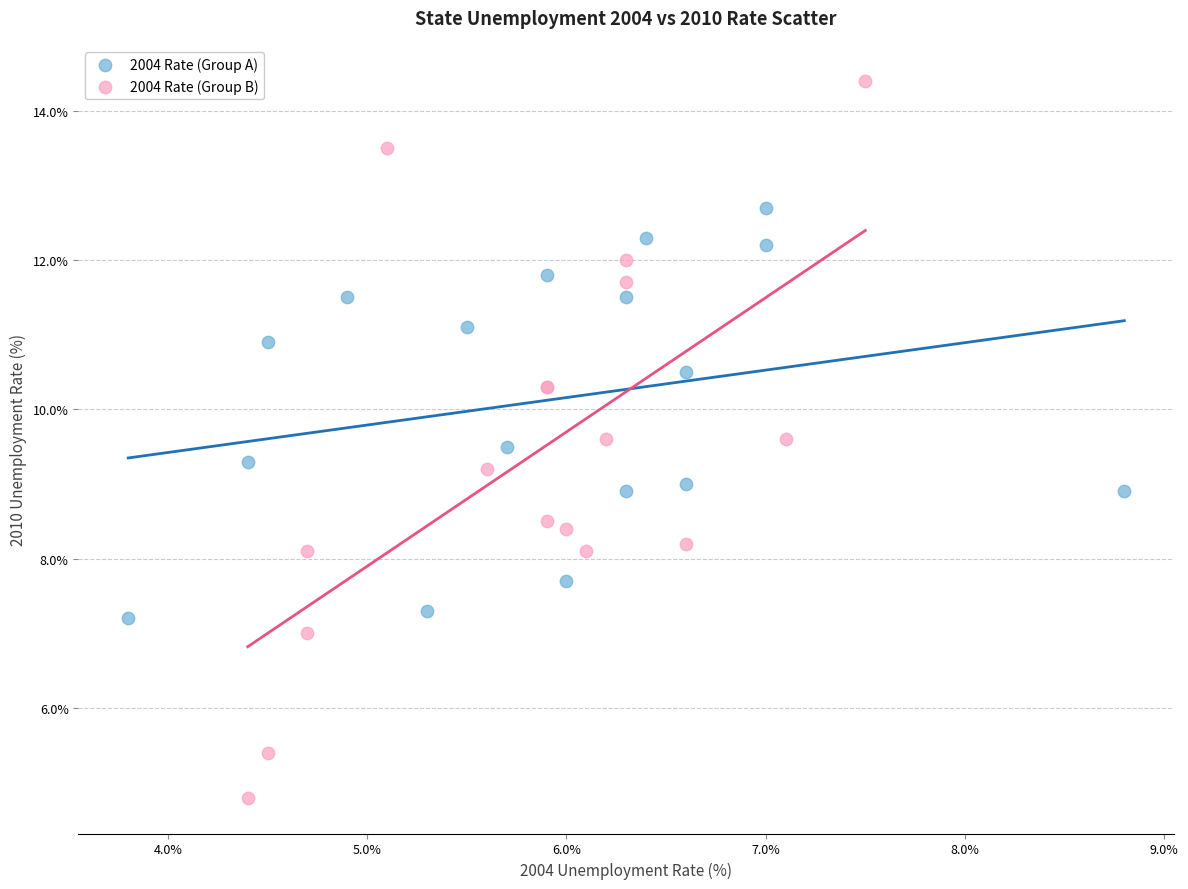

Which series contains the lowest Y value?

2004 Rate (Group B)